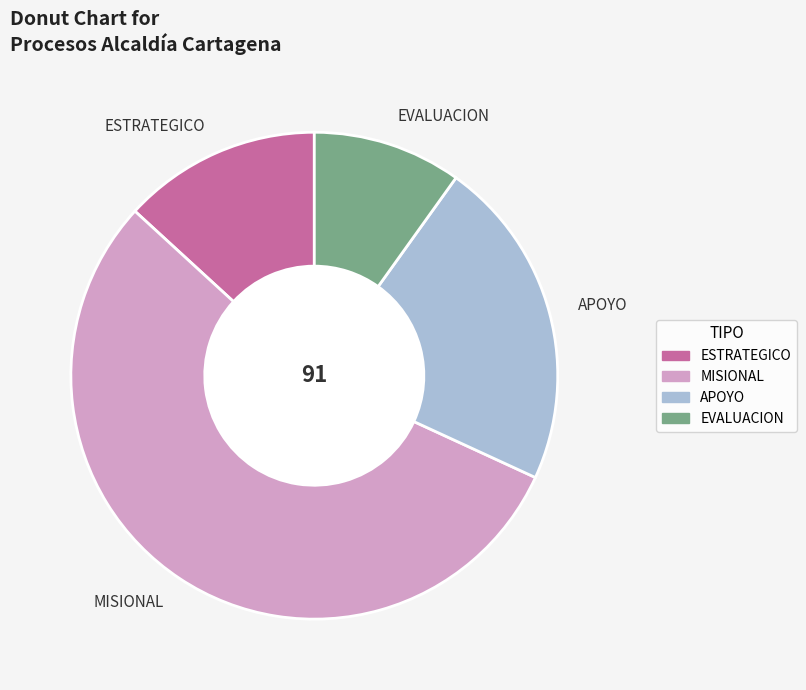

Is the sum of APOYO and EVALUACION greater than half?

No